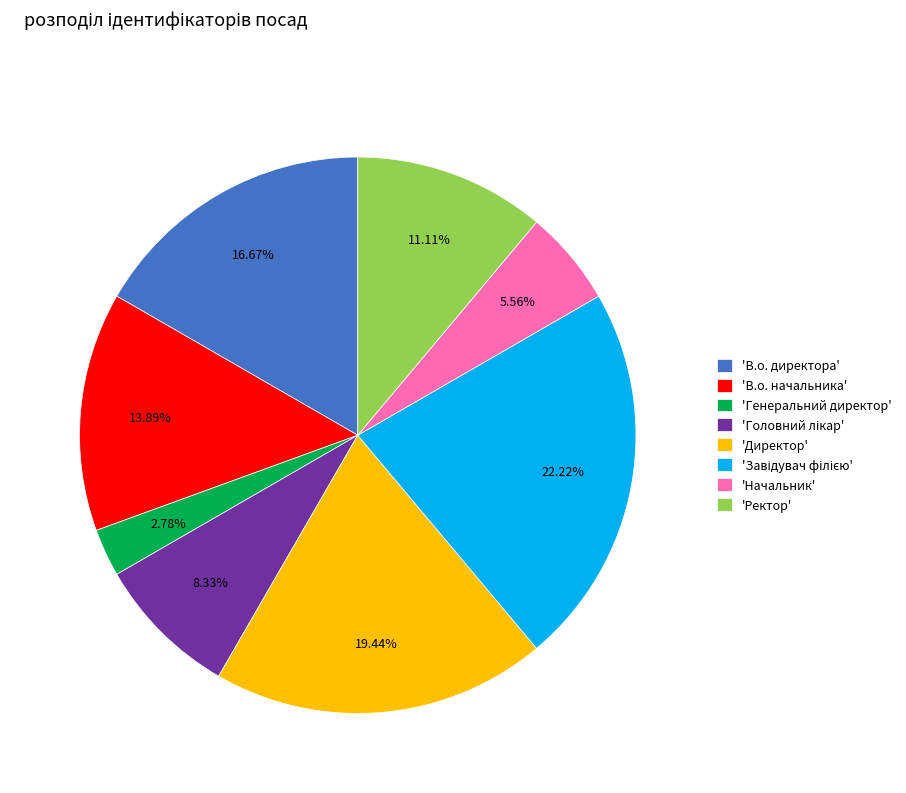

Which has a higher value, 'Генеральний директор' or 'Начальник'?

'Начальник'